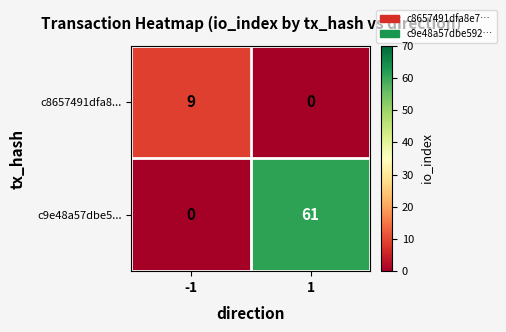

How many values in c8657491dfa8... are above zero?

1